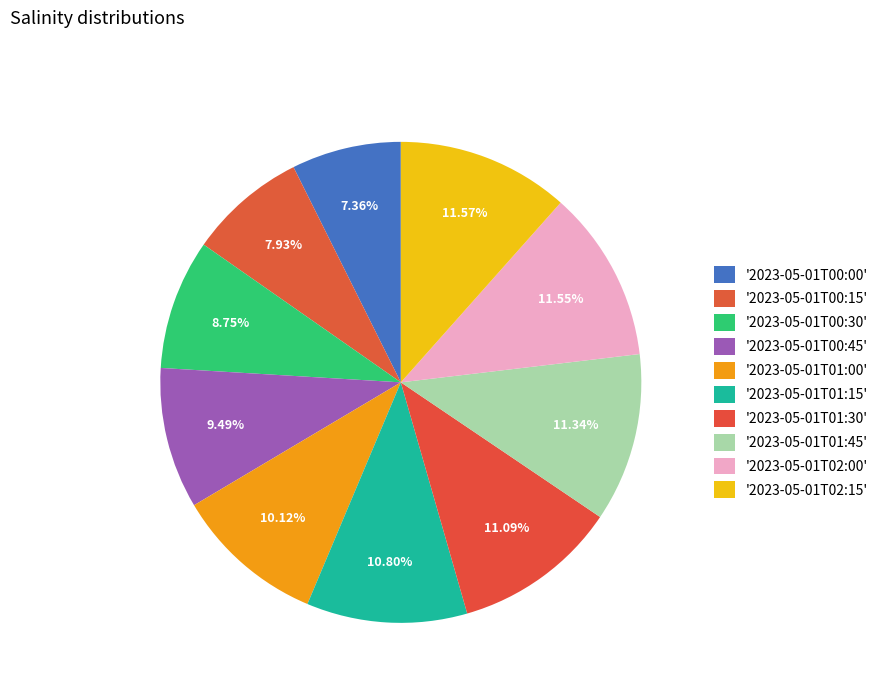

Is there a majority slice in this chart?

No